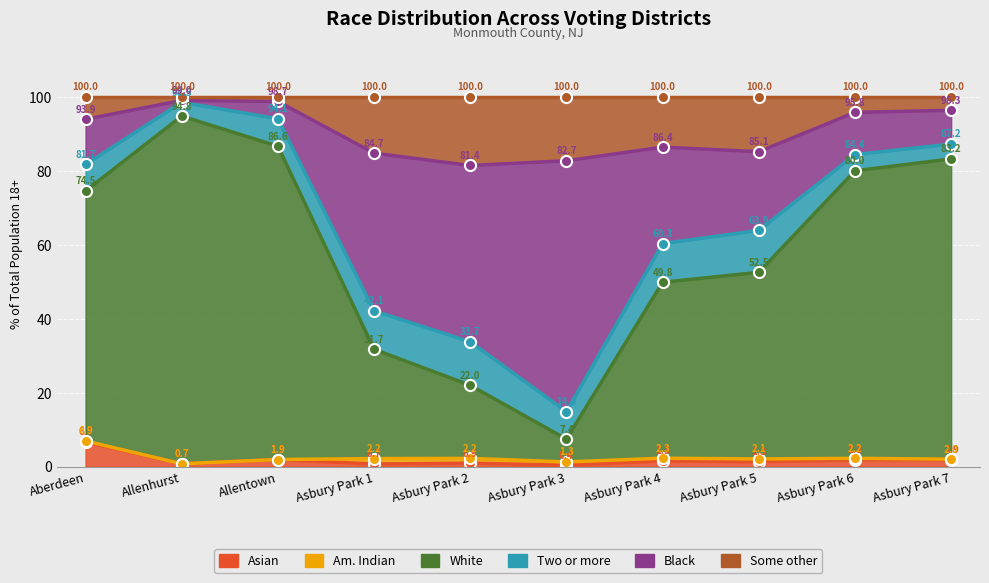

True or false: Two or more and Some other cross at least once.

False